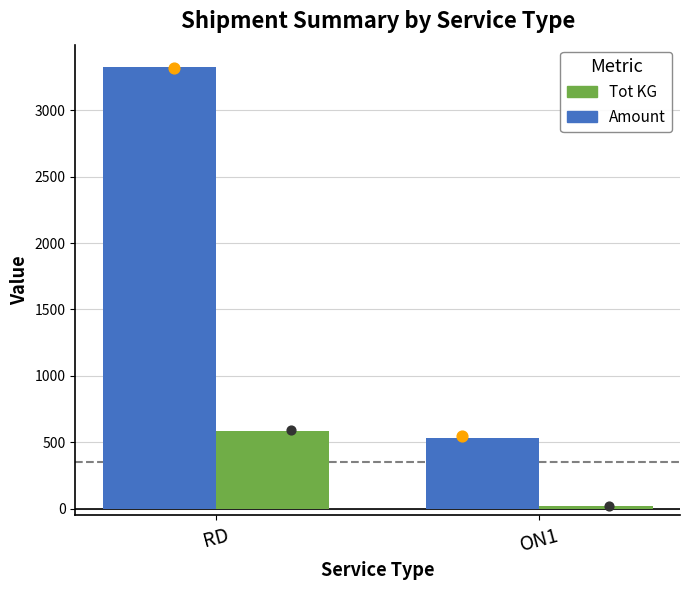

What are all the series names shown in the legend?

Amount, Tot KG